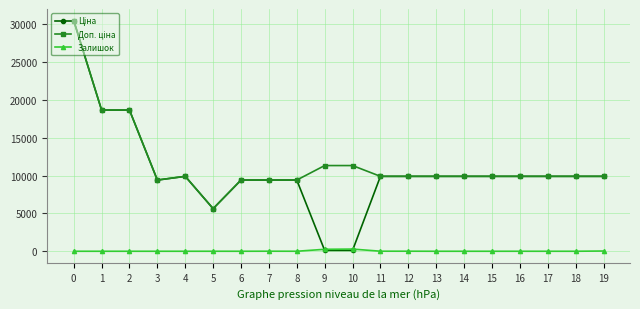

What is the spread (max minus min) of values at 3?

9416.9